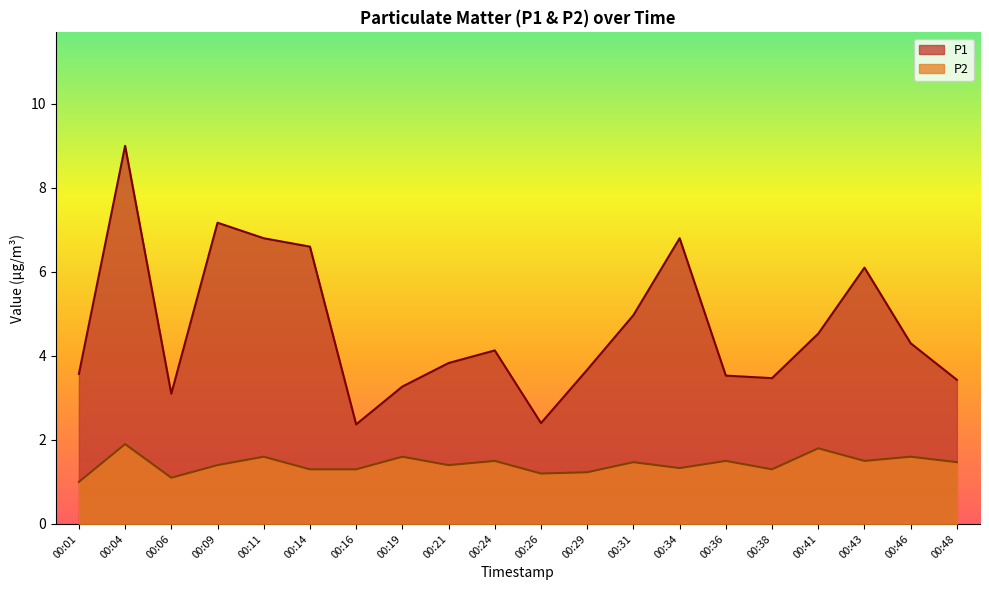

Which series has the widest spread of values?

P1